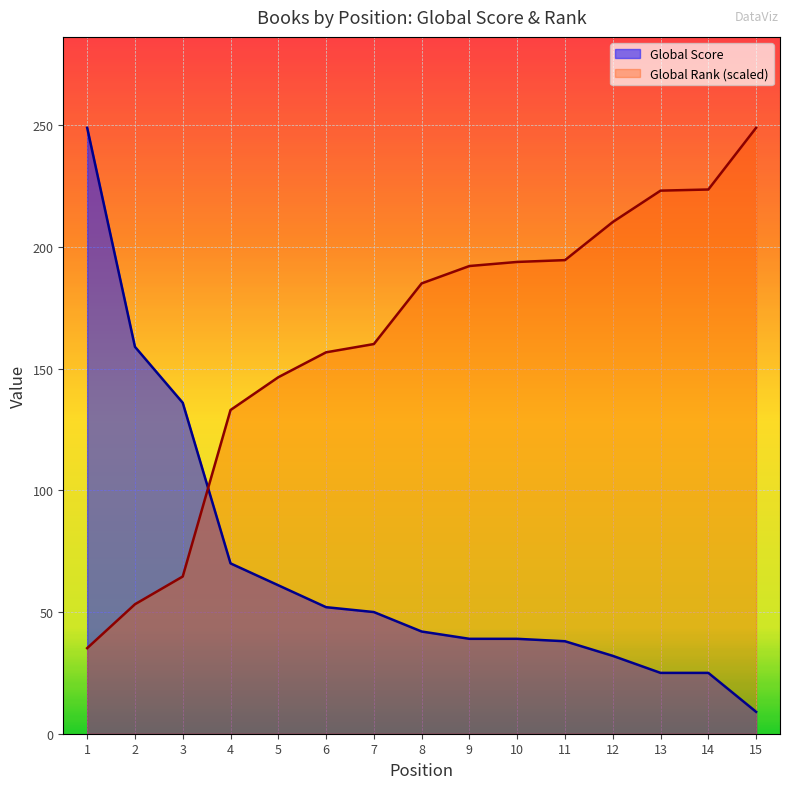

True or false: Global Score has more than 0 interior local peaks.

False